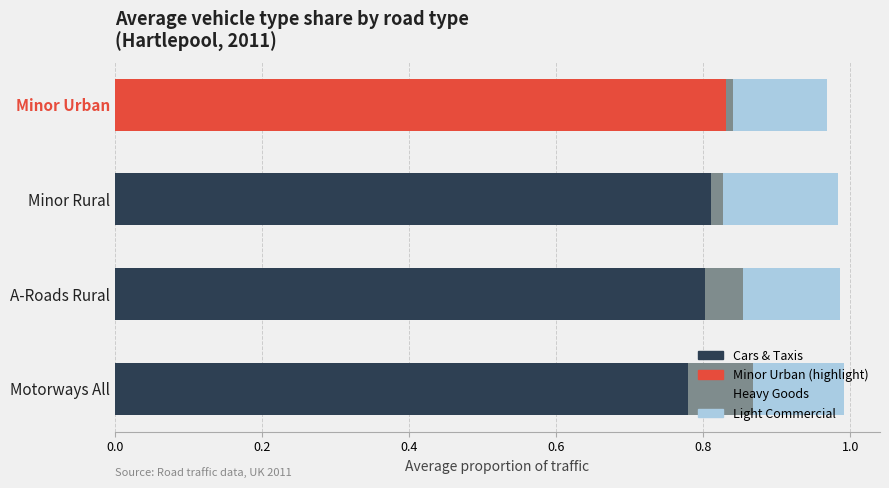

What is the total value across all series at A-Roads Rural?

1.0